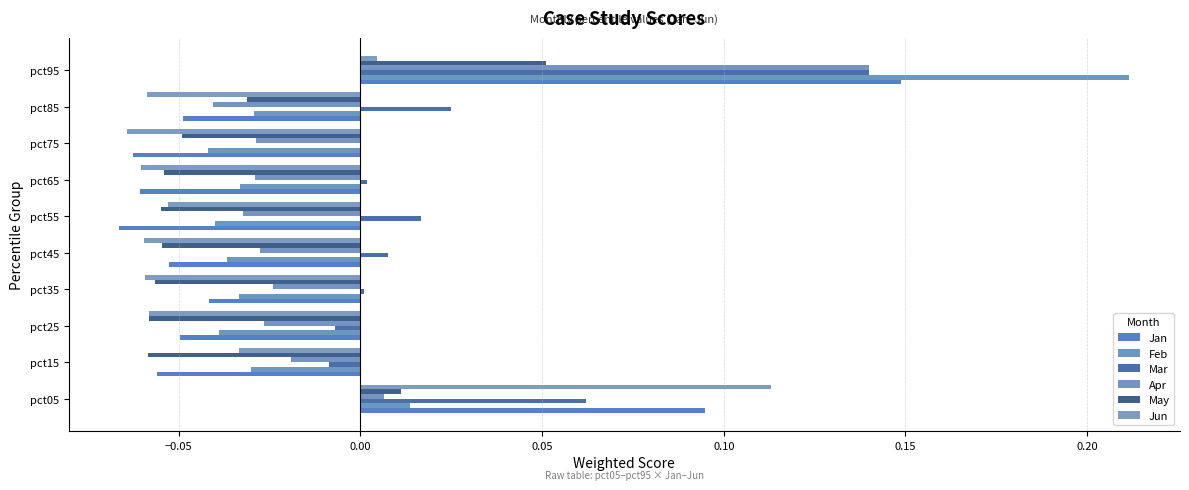

How many values in the Jun series exceed 0?

2